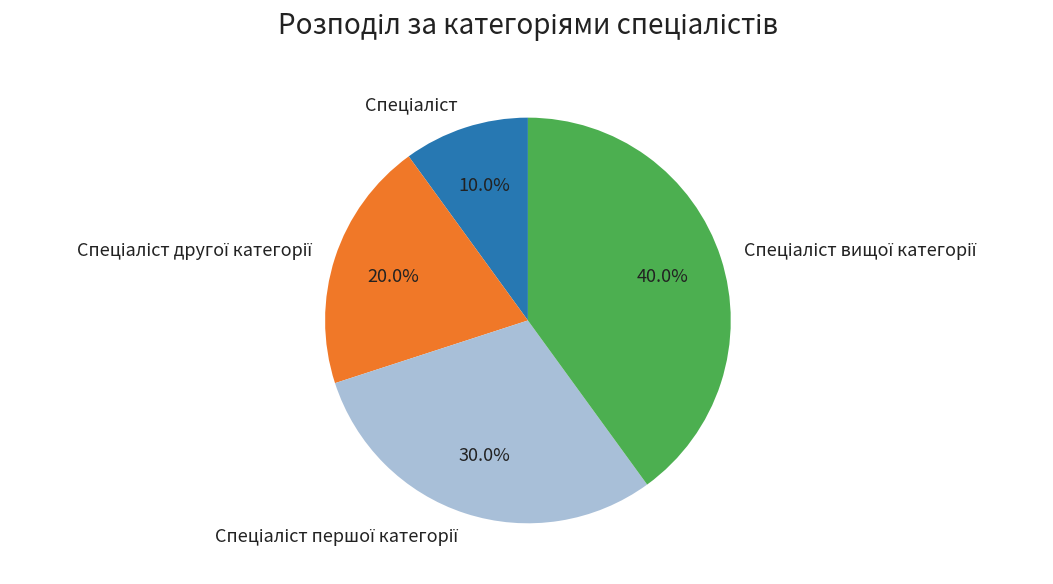

Is there any slice that represents more than half of the pie?

No